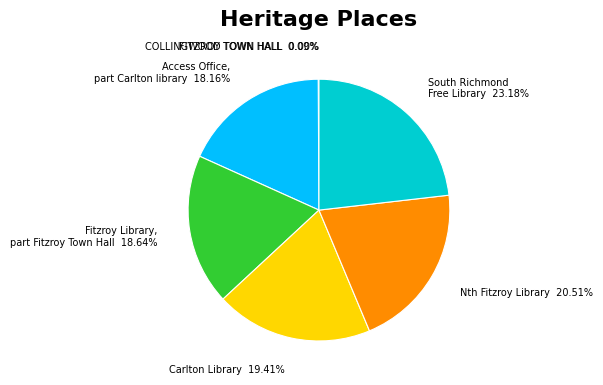

What is the largest slice in the pie chart?

South Richmond Free Library